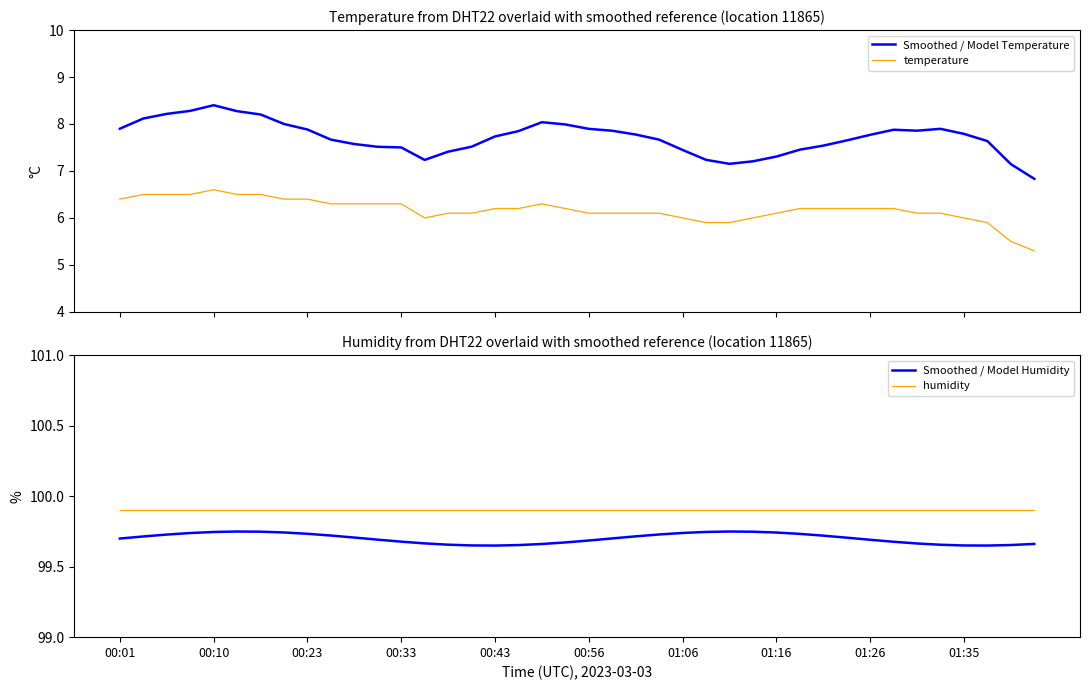

What is the value of the Smoothed / Model Temperature point at the 20th from the left?

8.0